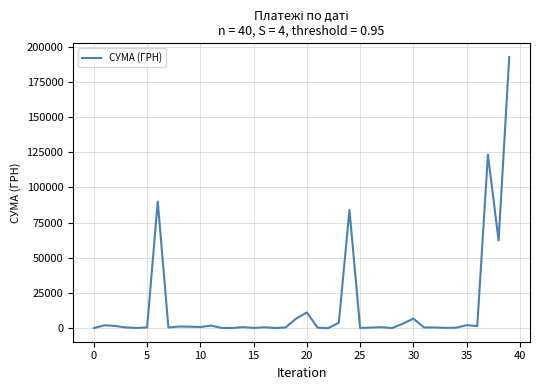

What is the difference between the maximum and minimum values?

192757.7